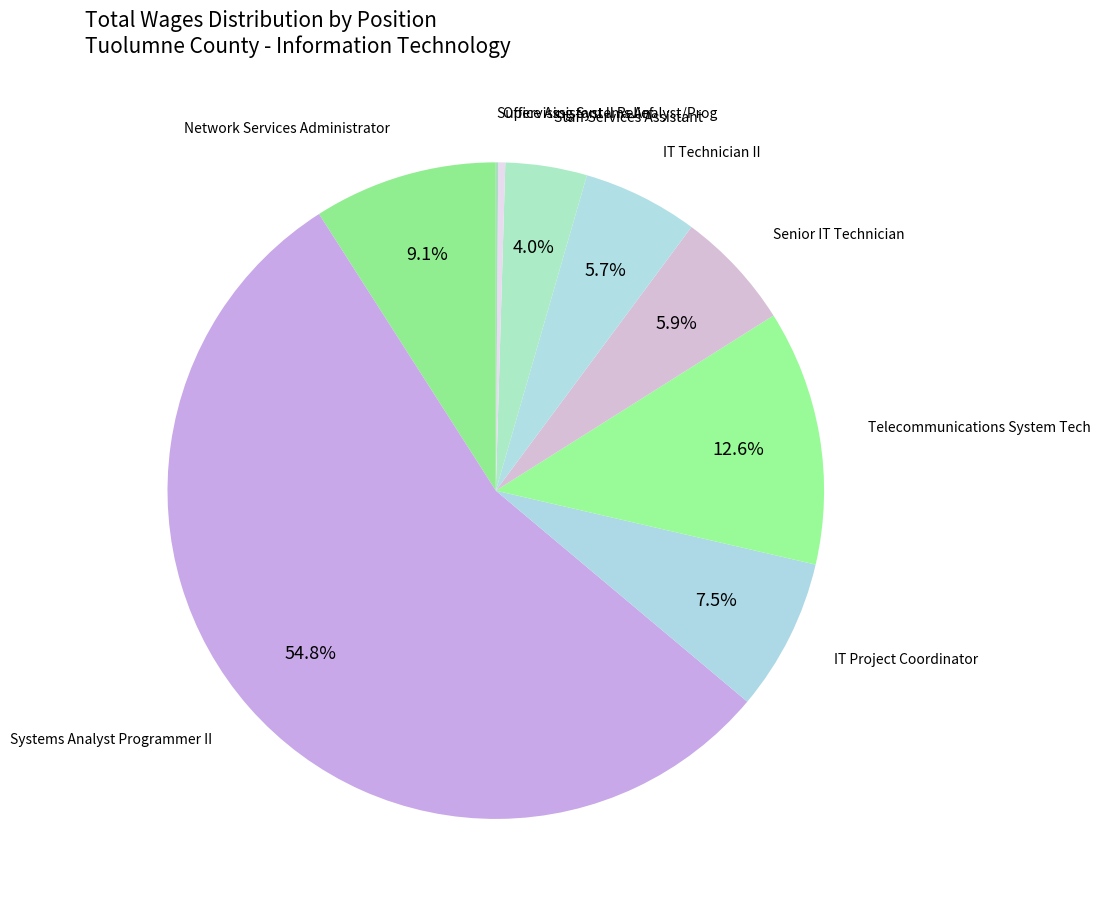

How many slices are in this pie chart?

9